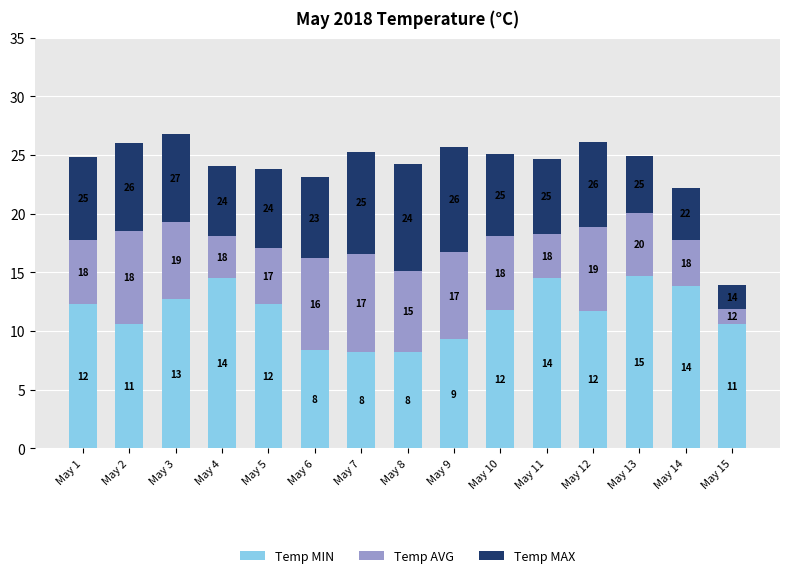

What are all the series names shown in the legend?

Temp MIN, Temp AVG, Temp MAX